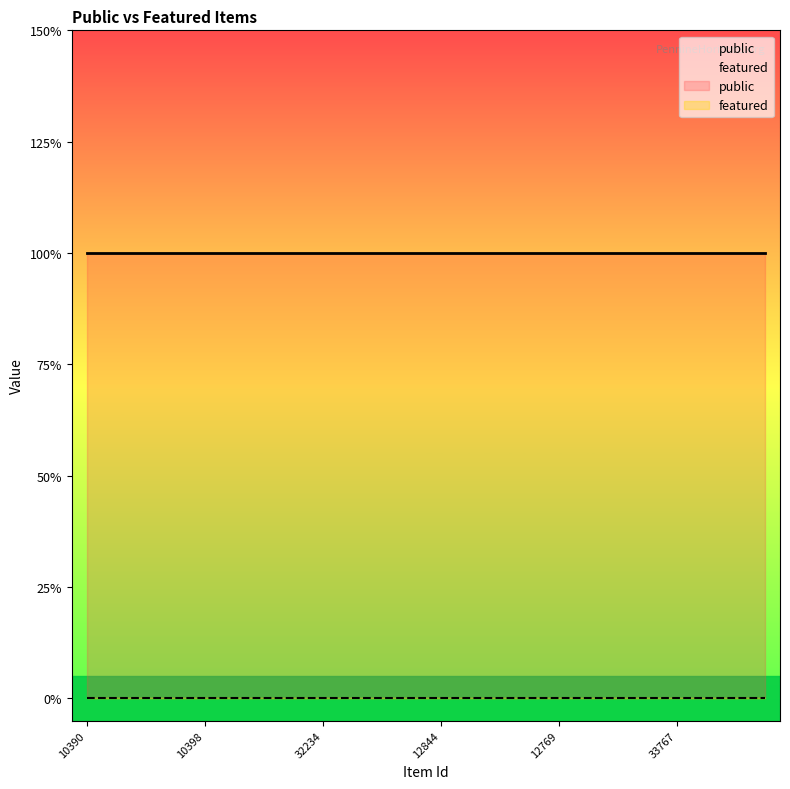

Does the chart have visible grid lines?

No